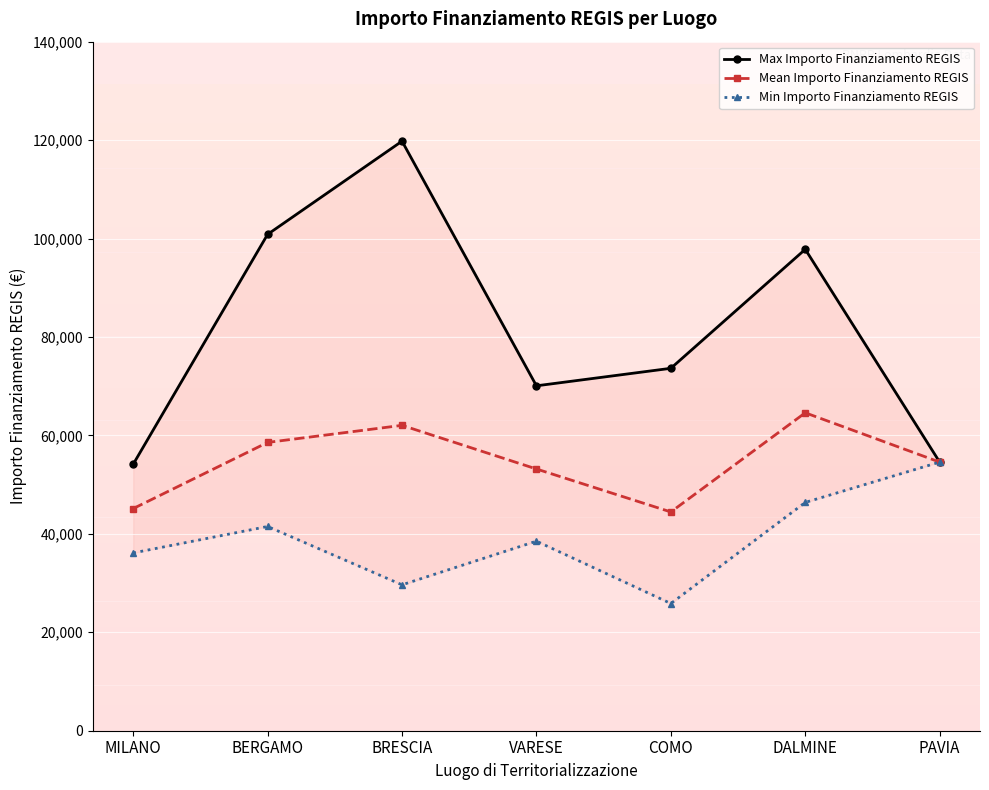

Between BERGAMO and PAVIA, which is larger?

BERGAMO